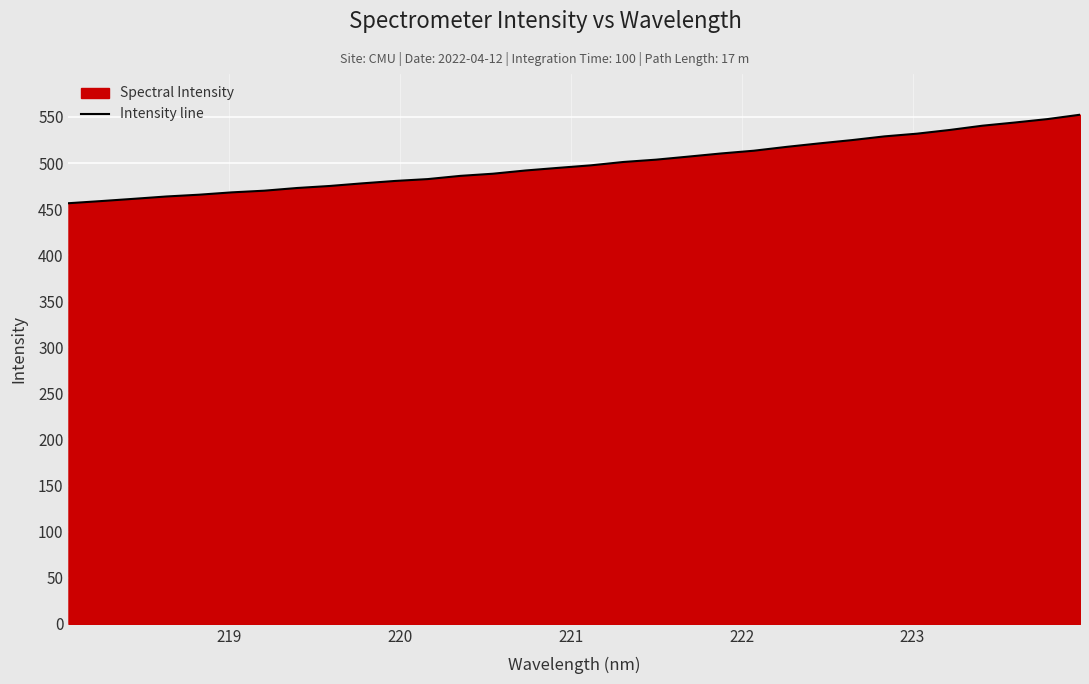

What is the difference between the maximum and minimum values?

96.0